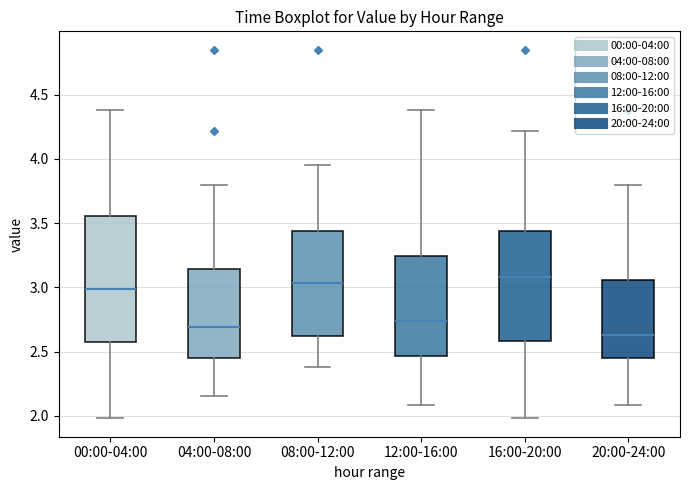

Which box is the tallest, from its lower edge to its upper edge?

00:00-04:00